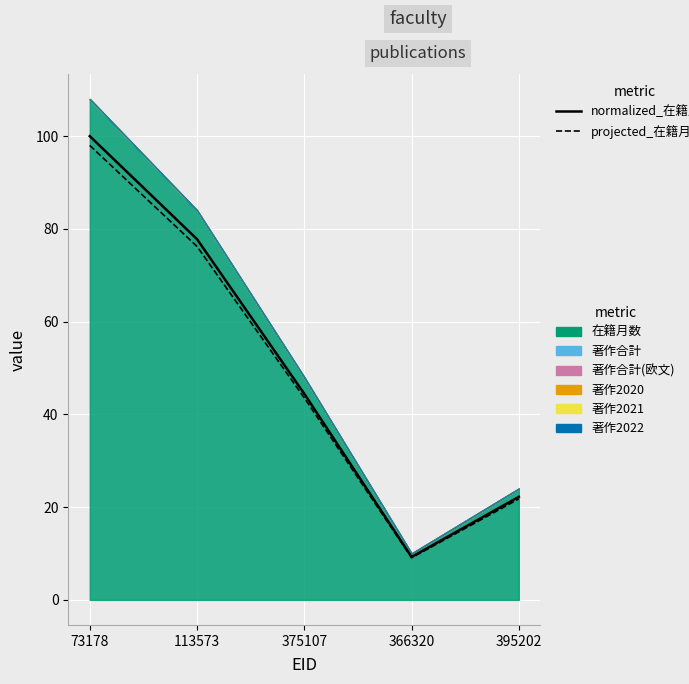

The value of projected_在籍月数 at 73178 is 98.0. True or false?

True